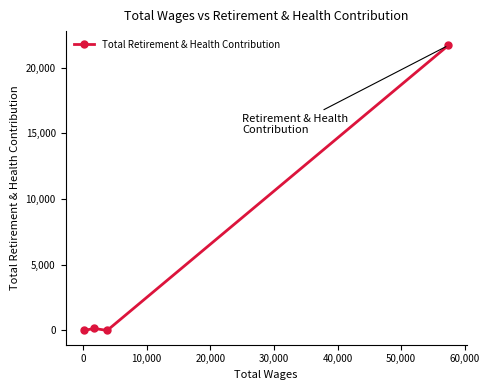

Reading right to left, list all the values displayed in this chart.

21694	0	148	0